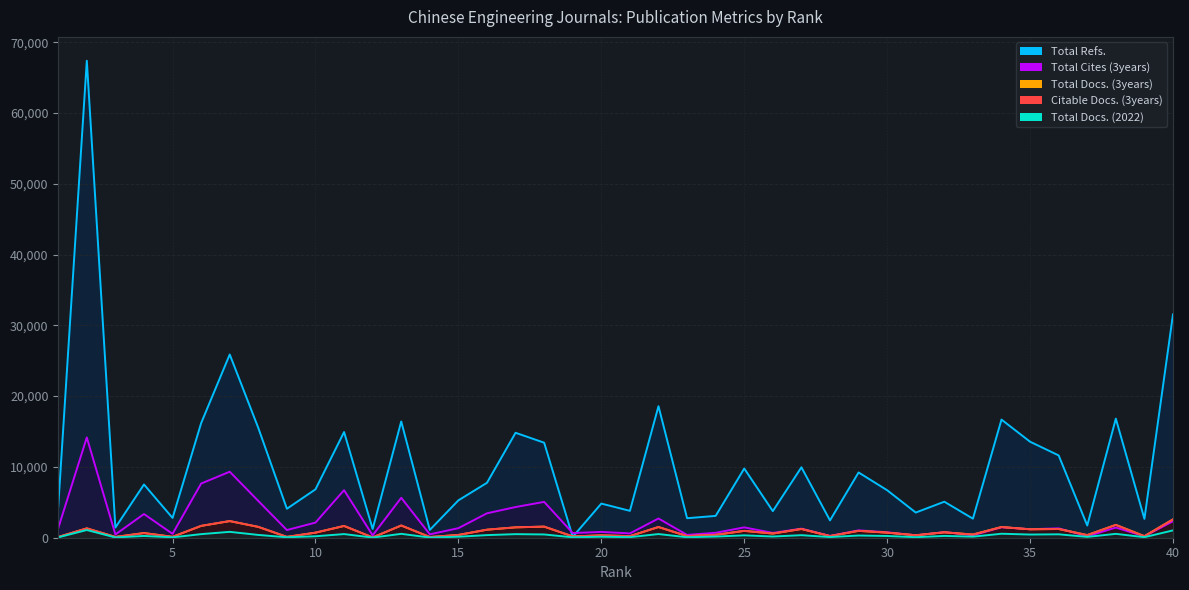

What is the maximum value shown in the chart?

67376